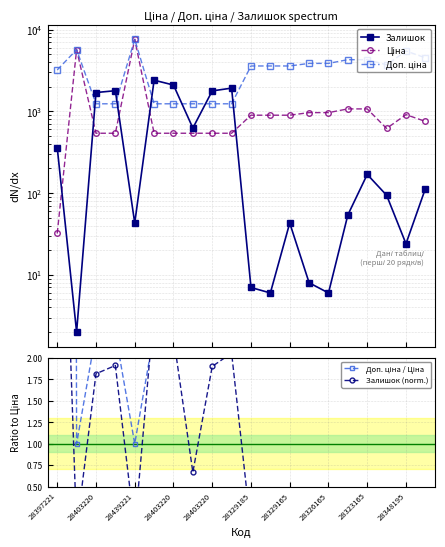

Where does the Доп. ціна series first go above 3583?

28403220